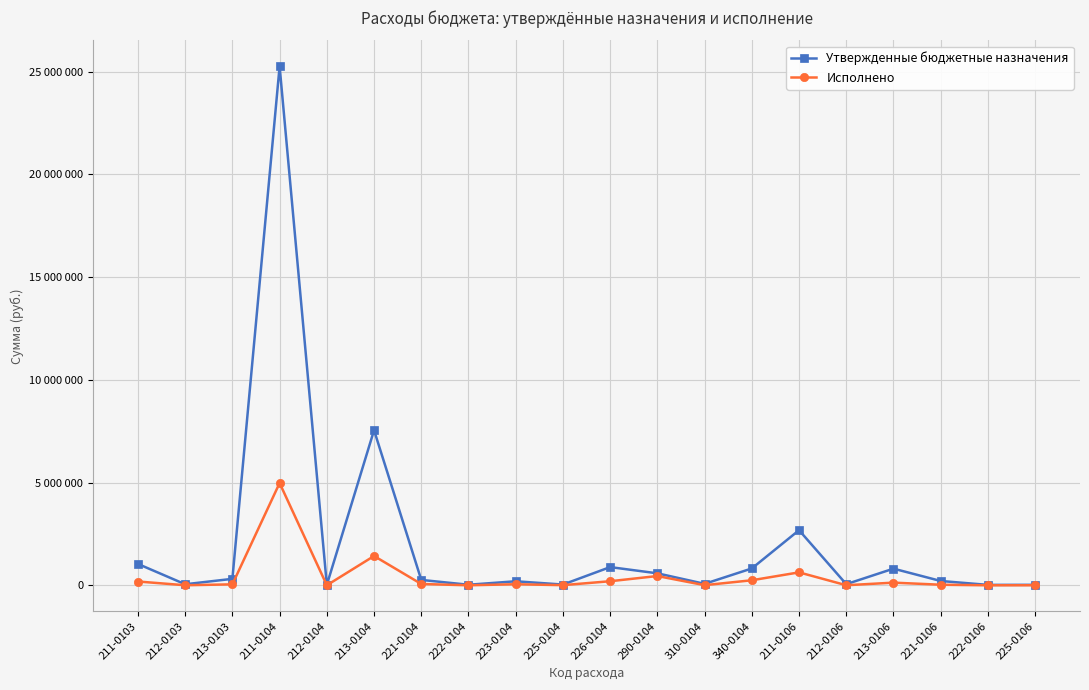

How many interior local peaks does the Утвержденные бюджетные назначения series have?

6